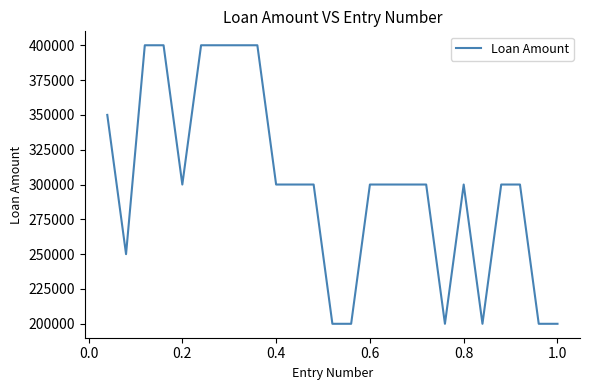

What is the greatest value displayed?

400000